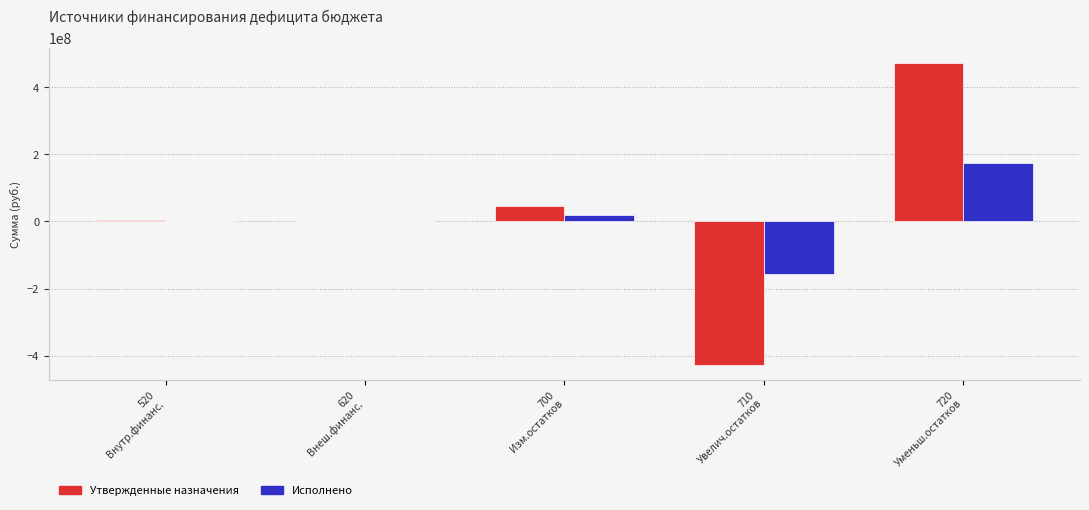

What is the greatest value displayed?

471482561.2